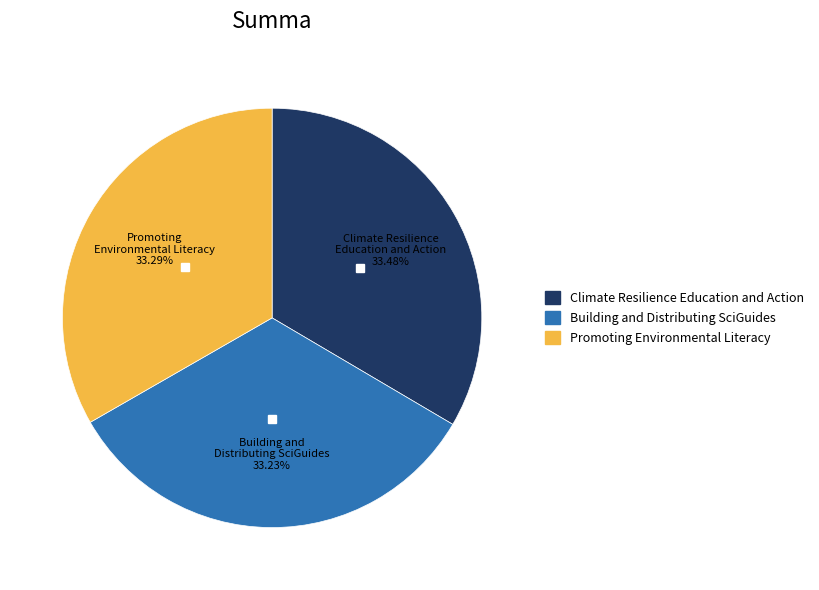

Combined, what portion of the pie is Promoting Environmental Literacy and Climate Resilience Education and Action?

66.8%